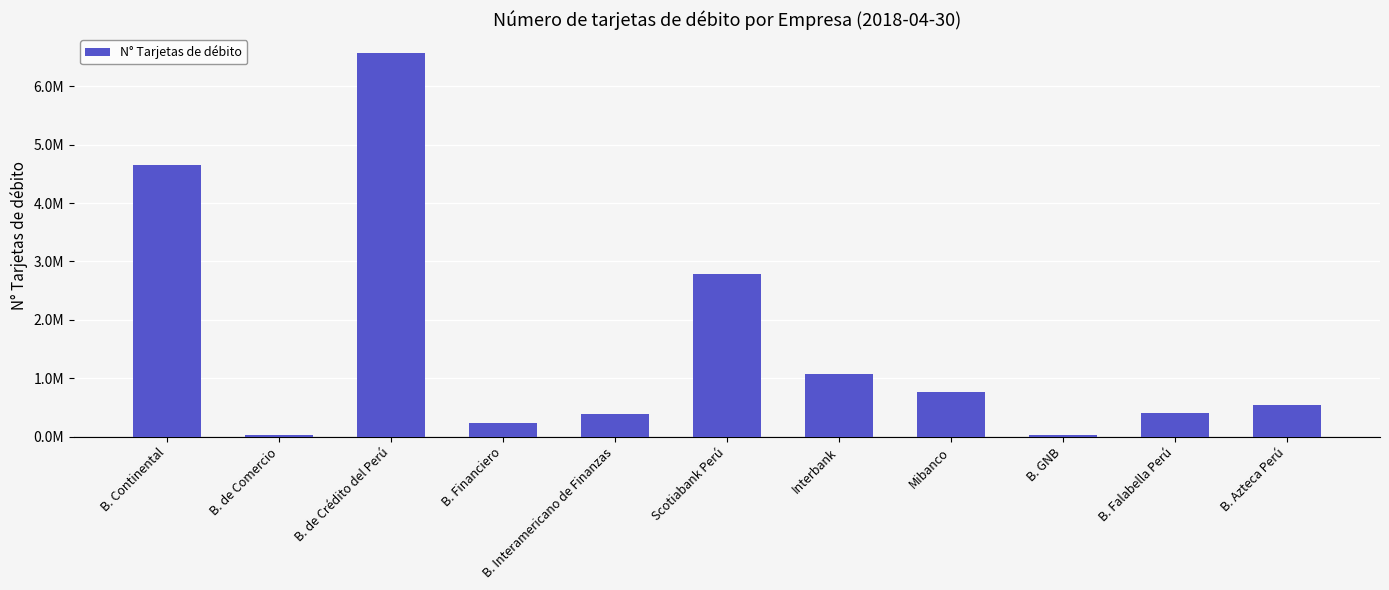

Are the bars horizontal?

No